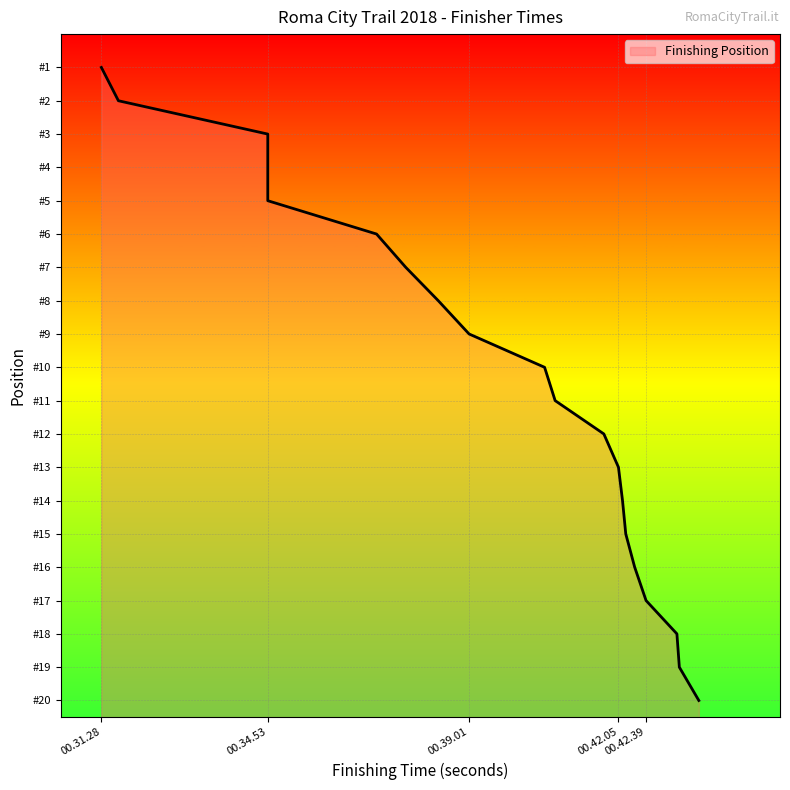

What is the difference between the maximum and minimum values?

19